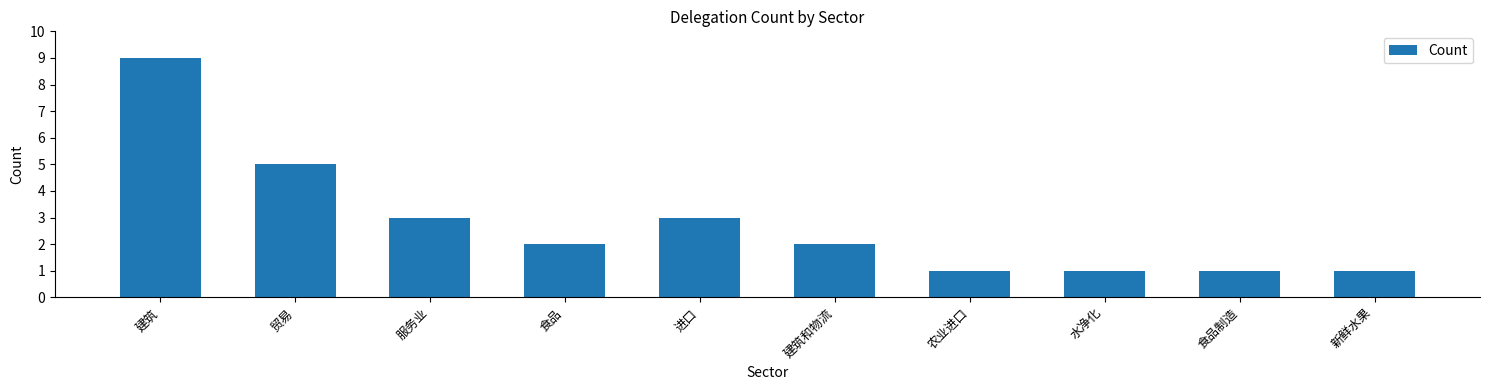

At which label is the value closest to 5?

贸易